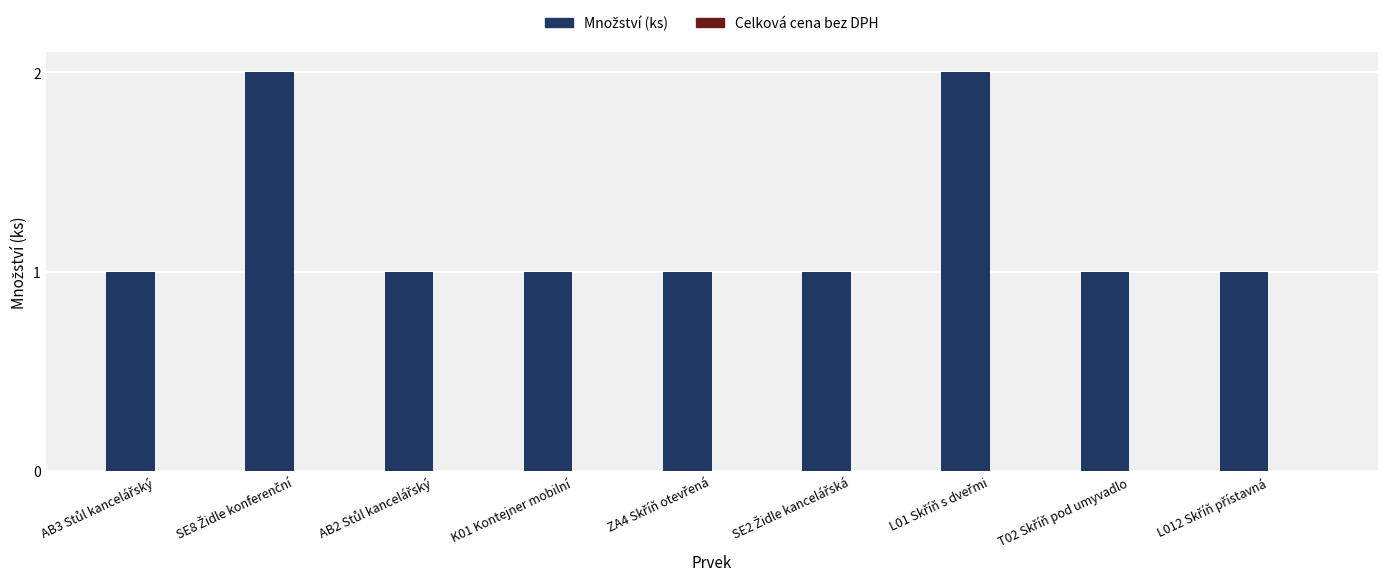

Reading right to left, extract all data points from this chart.

1	1	2	1	1	1	1	2	1